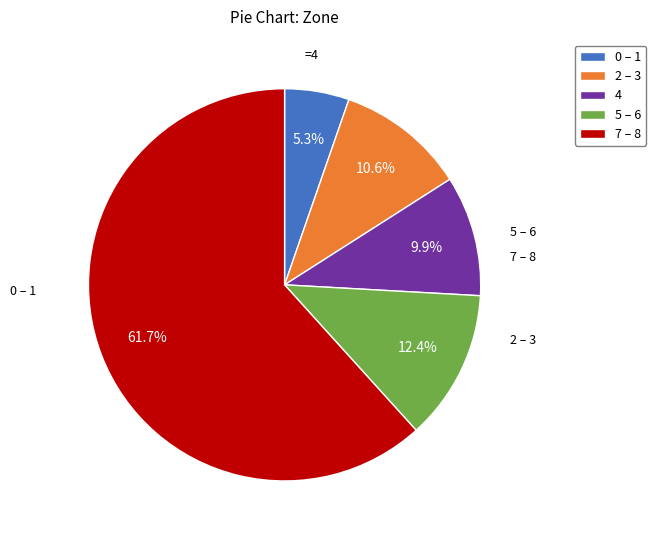

Does 5 – 6 account for over 50% of the chart?

No